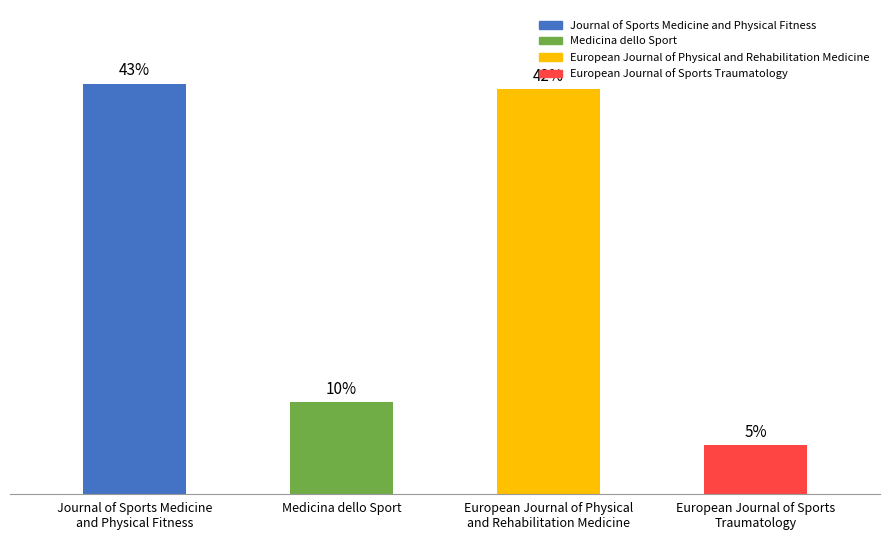

Are the bars horizontal?

No